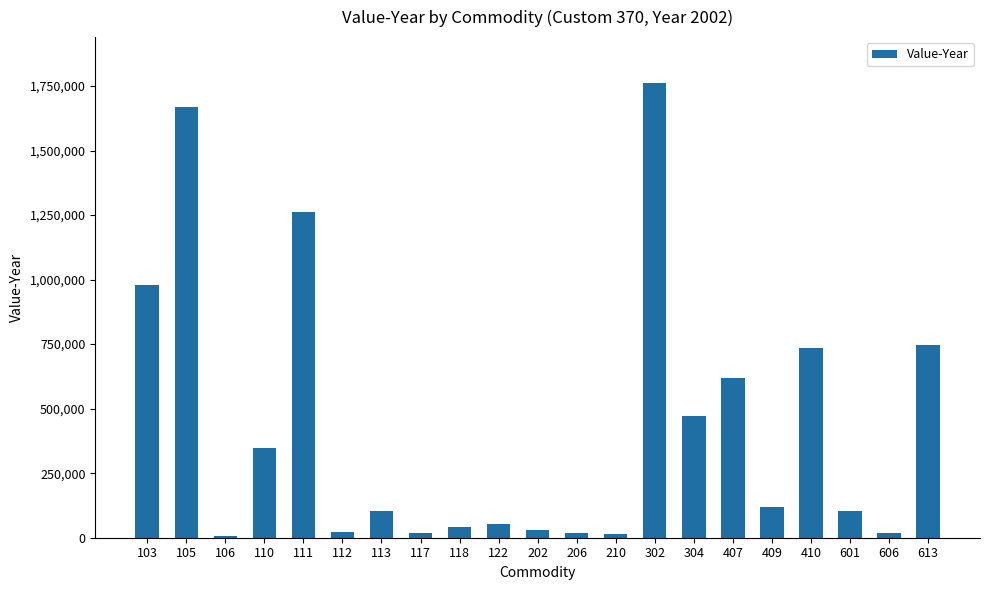

What is the sum of the values at 112 and 117?

43553